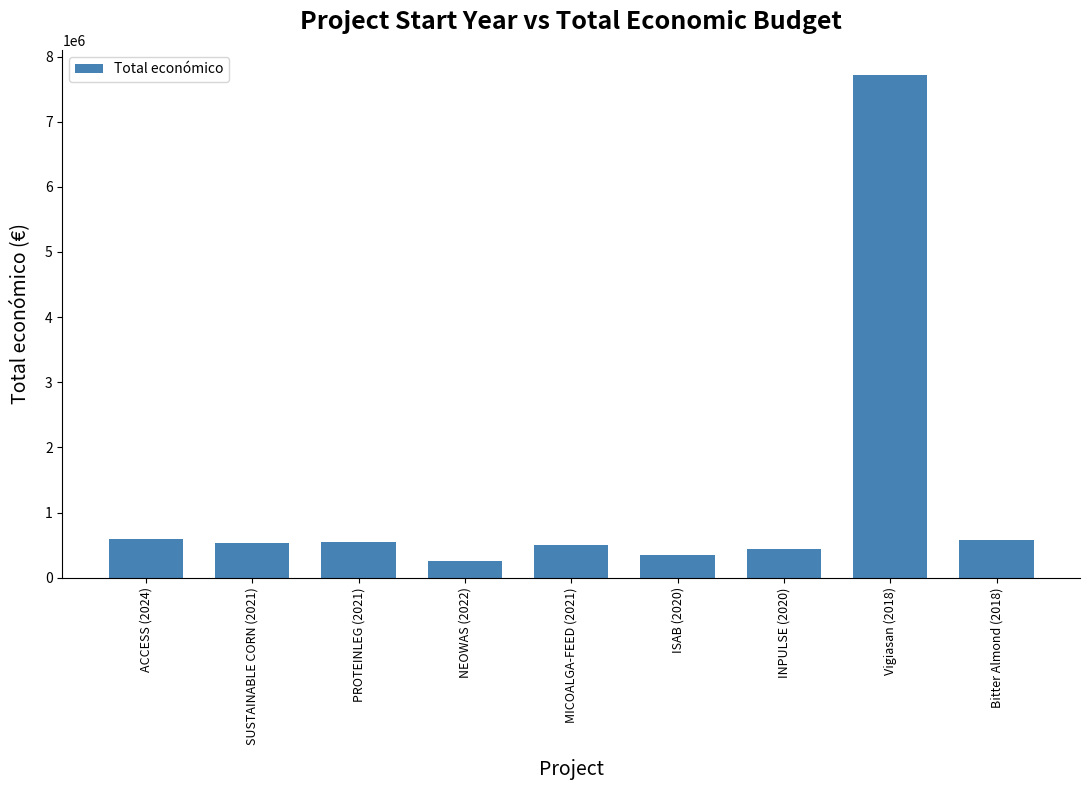

What position from the left is Vigiasan (2018)?

8